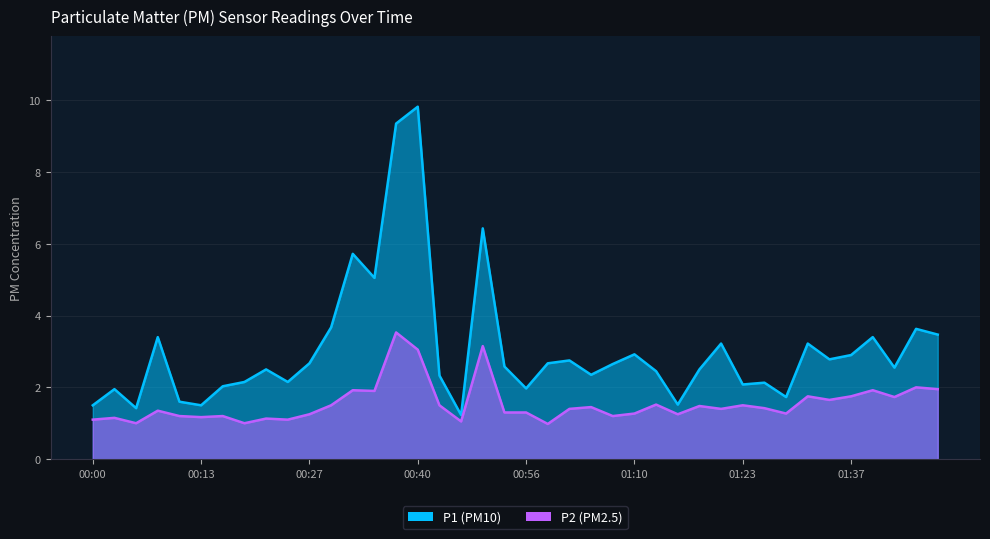

Reading left to right, what are all the values shown in this chart?

P1: 1.5	1.9	1.4	3.4	1.6	1.5	2.0	2.1	2.5	2.1	2.7	3.7	5.7	5.0	9.3	9.8	2.3	1.2	6.4	2.6	2.0	2.7	2.8	2.4	2.6	2.9	2.5	1.5	2.5	3.2	2.1	2.1	1.7	3.2	2.8	2.9	3.4	2.5	3.6	3.5
P2: 1.1	1.1	1.0	1.4	1.2	1.2	1.2	1.0	1.1	1.1	1.2	1.5	1.9	1.9	3.5	3.0	1.5	1.1	3.1	1.3	1.3	1.0	1.4	1.4	1.2	1.3	1.5	1.2	1.5	1.4	1.5	1.4	1.3	1.8	1.6	1.8	1.9	1.7	2.0	1.9